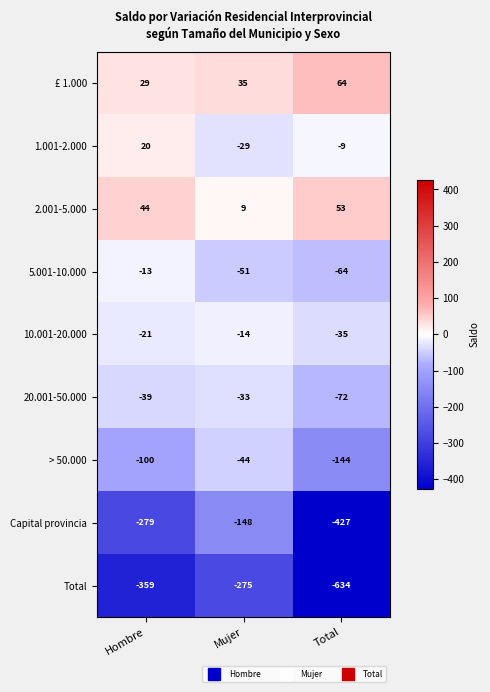

Reading left to right, transcribe all the data shown in this chart.

£ 1.000: Hombre=29	Mujer=35	Total=64
1.001-2.000: Hombre=20	Mujer=-29	Total=-9
2.001-5.000: Hombre=44	Mujer=9	Total=53
5.001-10.000: Hombre=-13	Mujer=-51	Total=-64
10.001-20.000: Hombre=-21	Mujer=-14	Total=-35
20.001-50.000: Hombre=-39	Mujer=-33	Total=-72
> 50.000: Hombre=-100	Mujer=-44	Total=-144
Capital provincia: Hombre=-279	Mujer=-148	Total=-427
Total: Hombre=-359	Mujer=-275	Total=-634